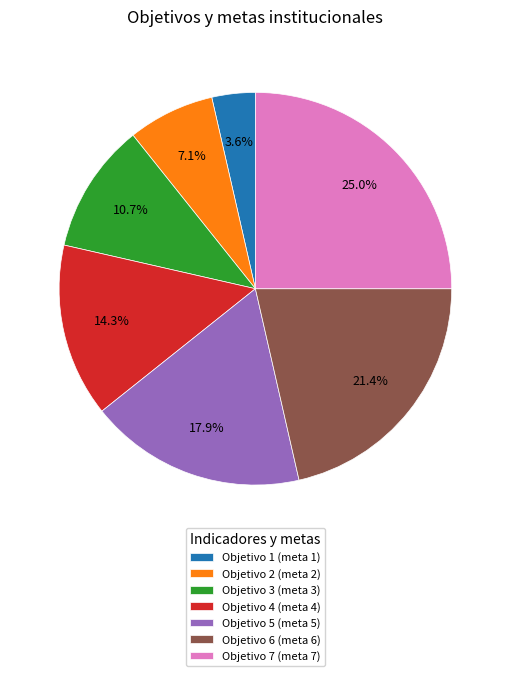

To the nearest percent, what portion does Objetivo 1 represent?

4%